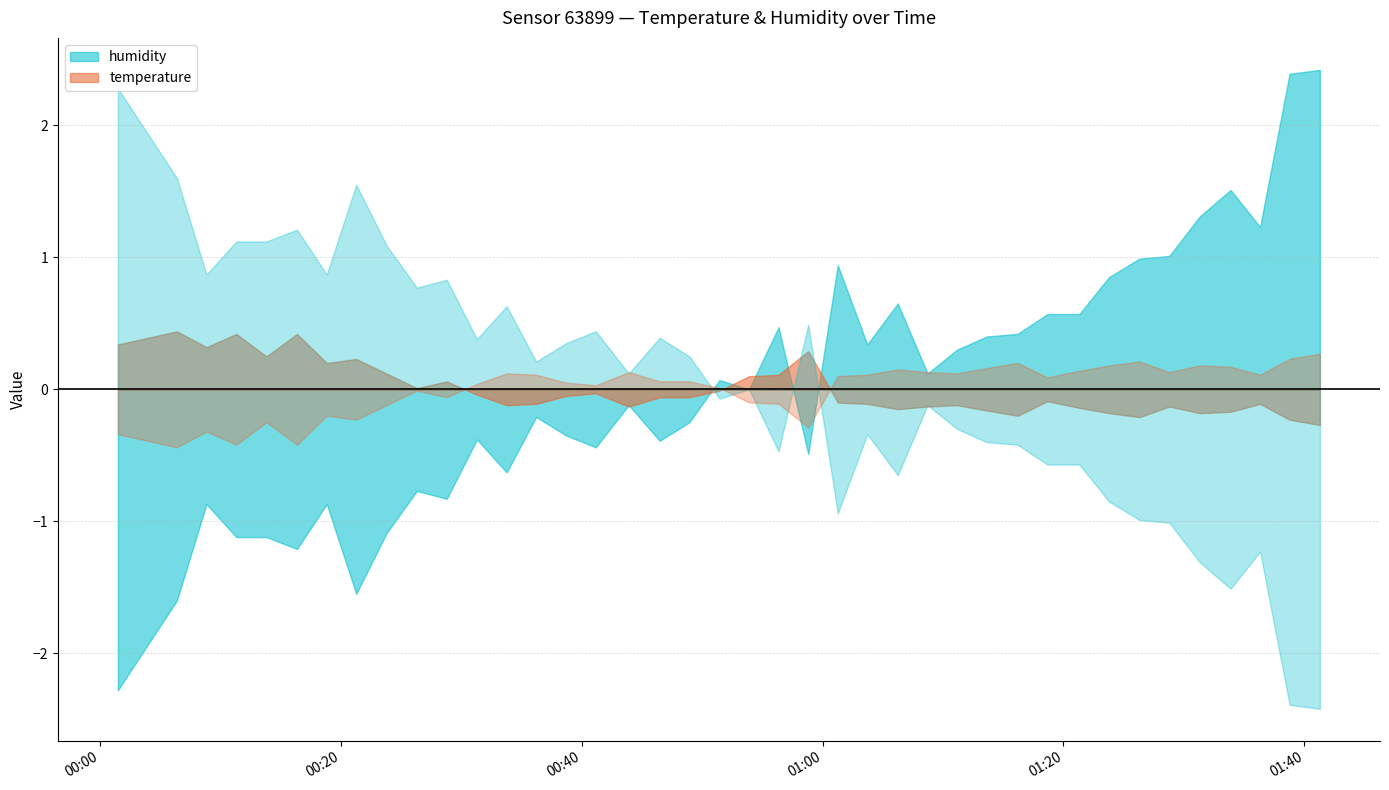

Rank the series by their maximum value, from lowest to highest.

temperature, humidity